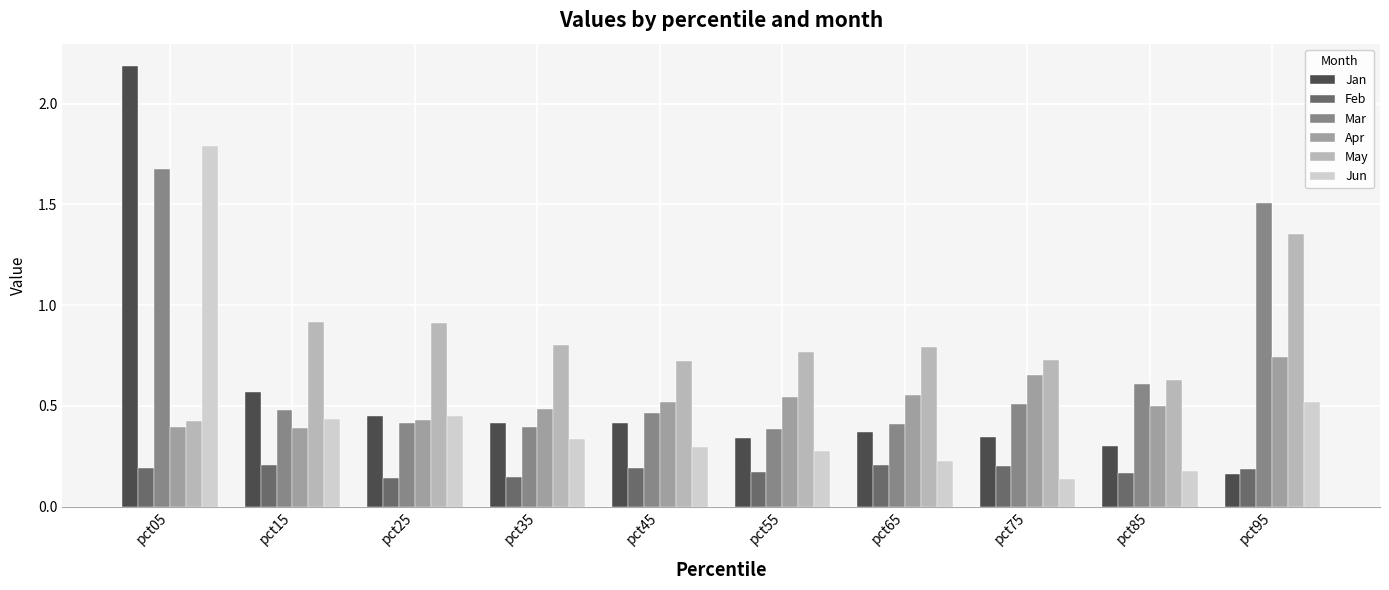

How many data points does each series have?

10